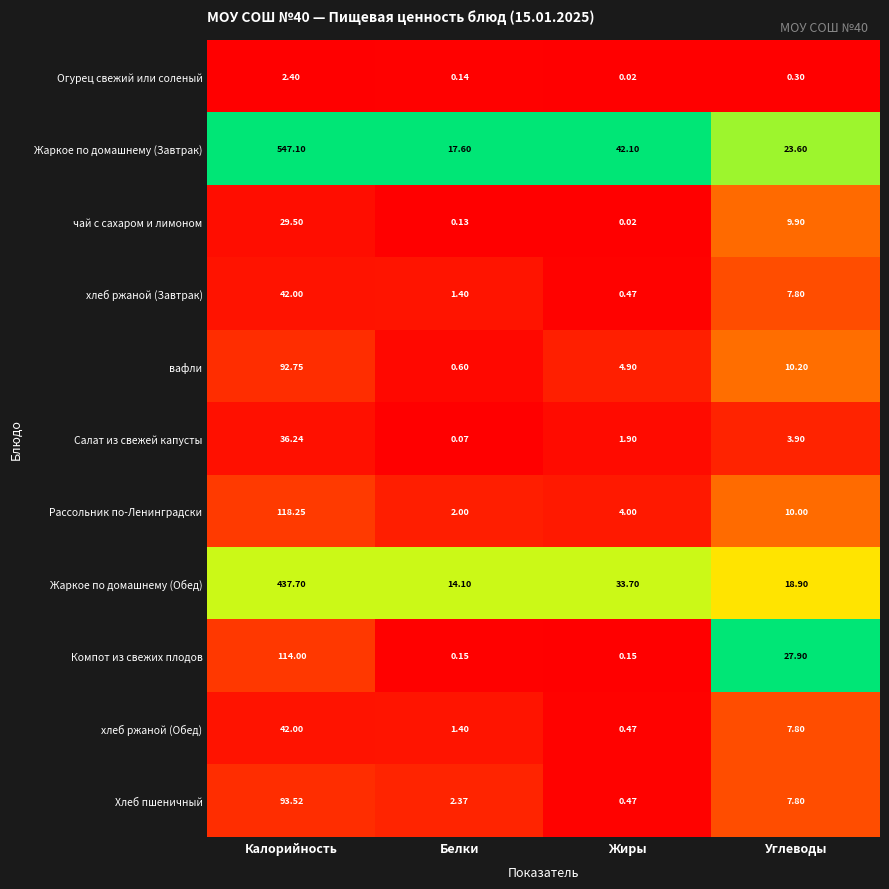

Which series has the largest range (max minus min)?

Жаркое по домашнему (Завтрак)